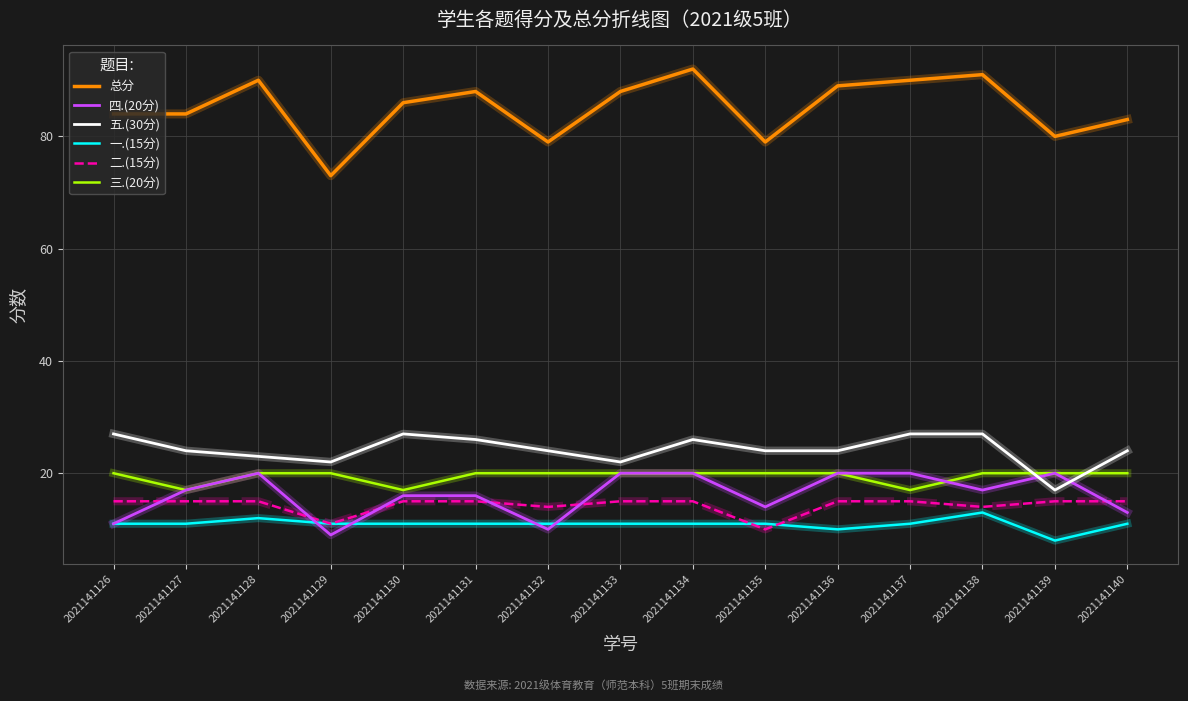

Is the value of 五.(30分) at 2021141134 greater than the value of 二.(15分) at 2021141137?

Yes